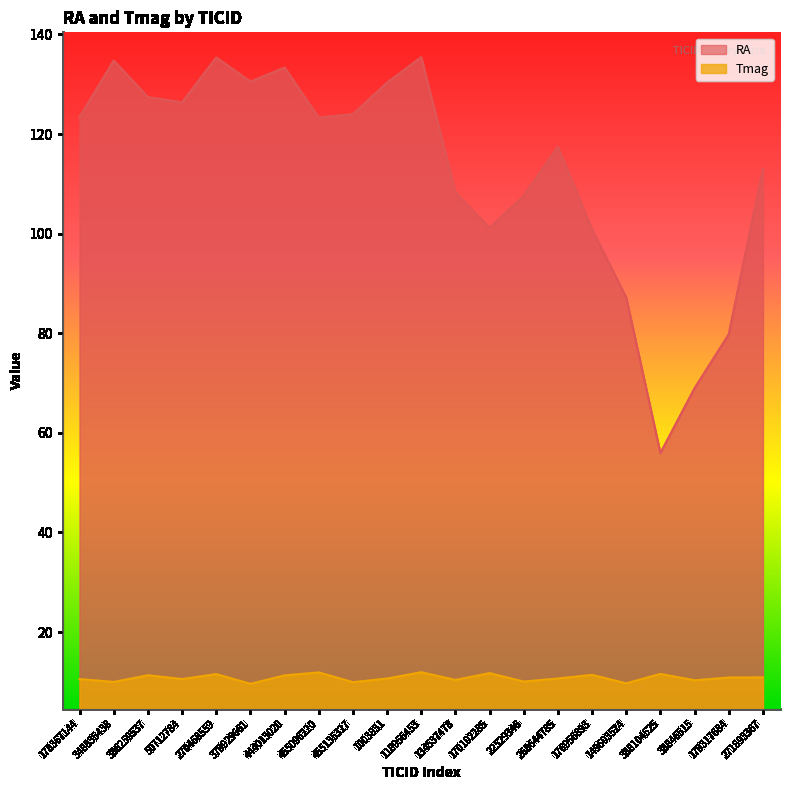

What is the label of the 17th point from the left?

149603524